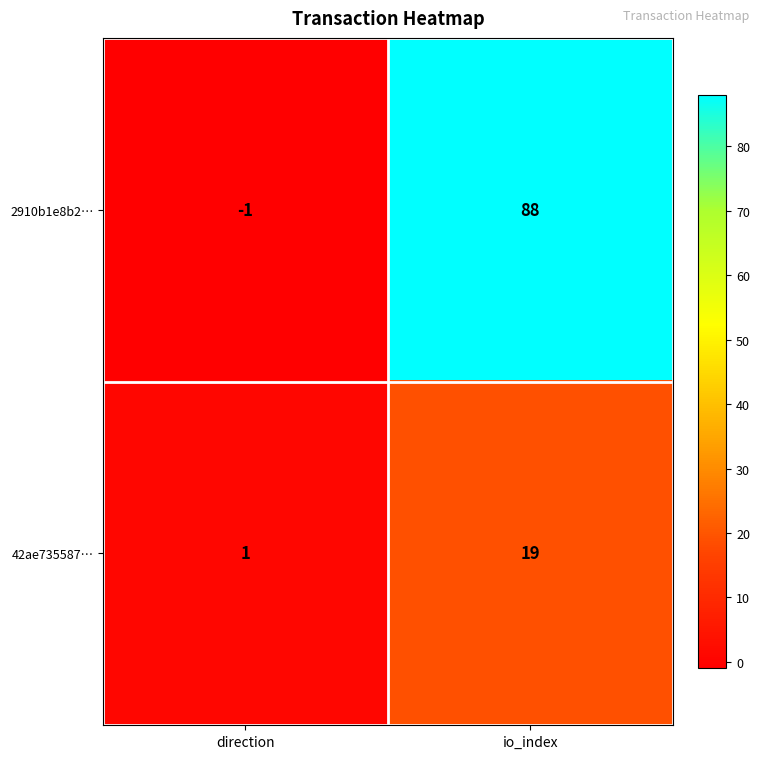

At which category does the chart reach its peak across all series?

io_index